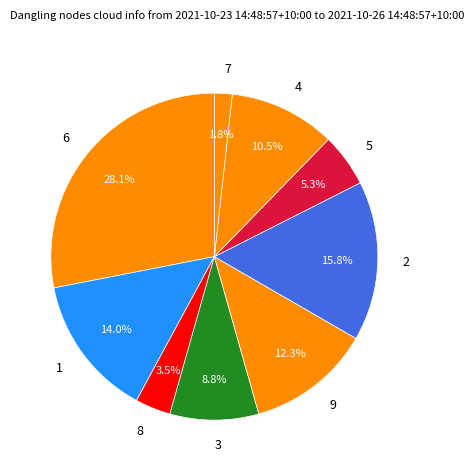

Does 3 represent more than half of the total?

No